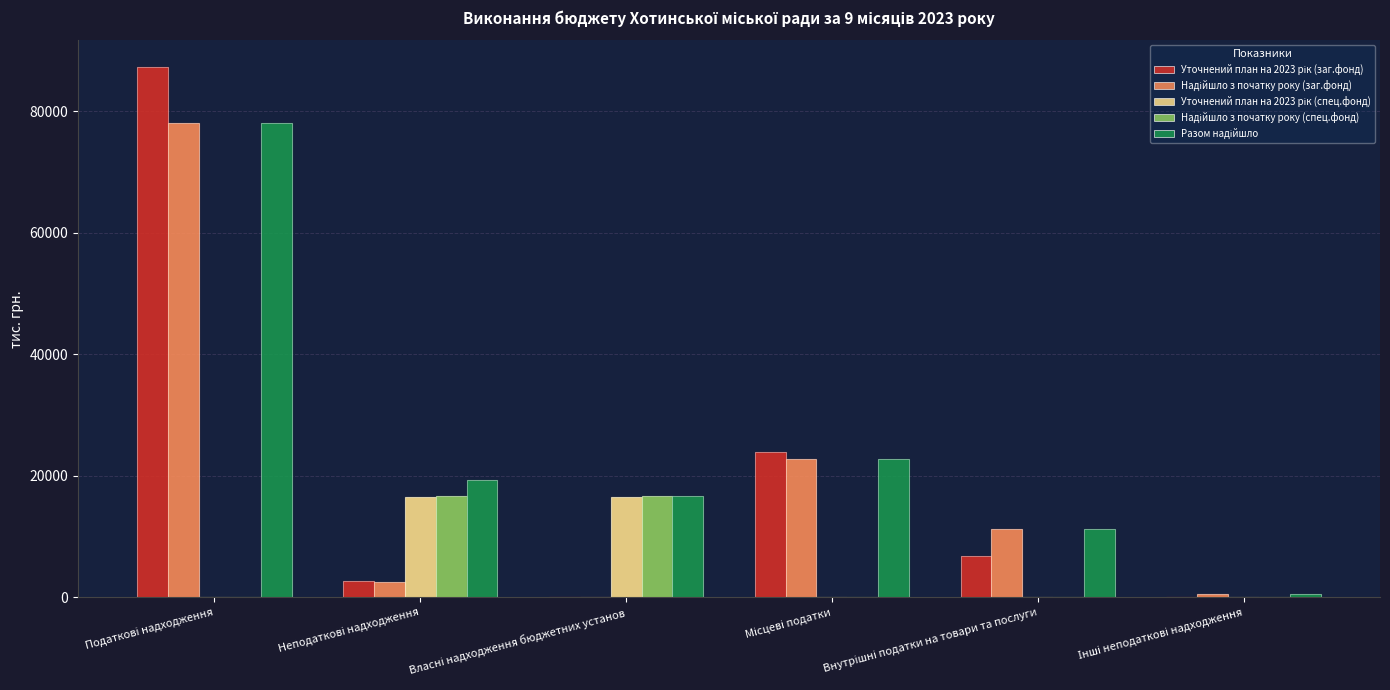

What is the greatest value displayed?

87300.0